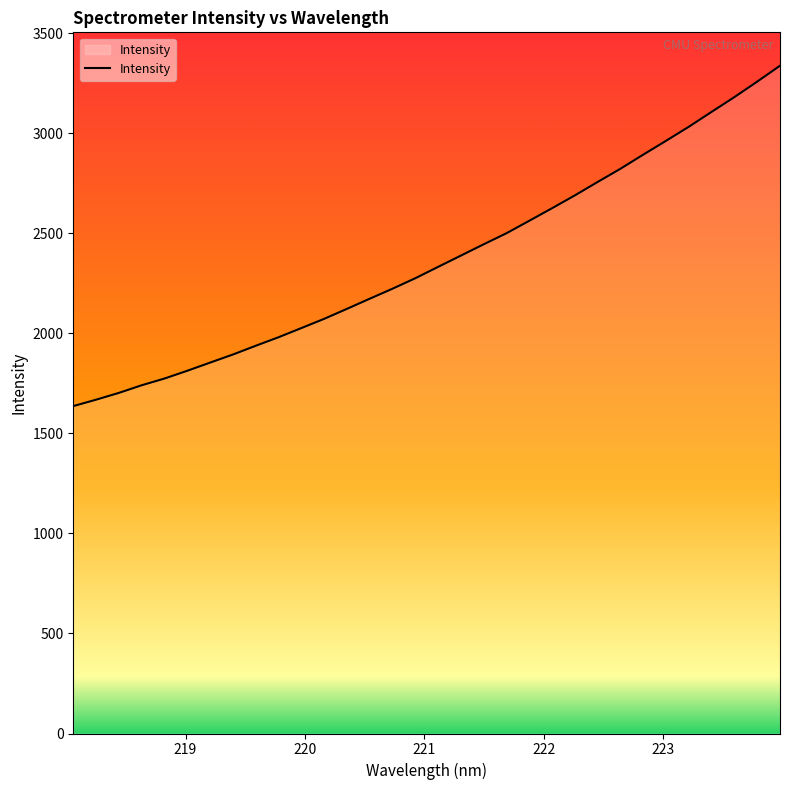

What is the maximum value shown in the chart?

3338.7